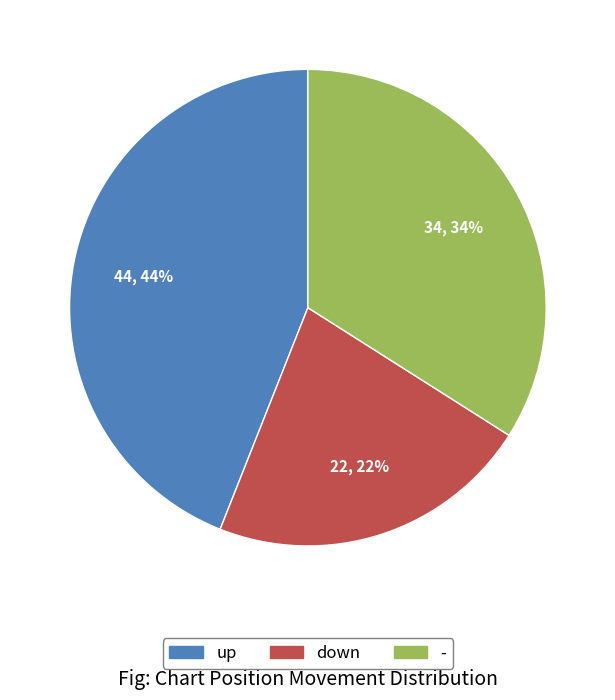

Combined, do - and up account for over 50%?

Yes